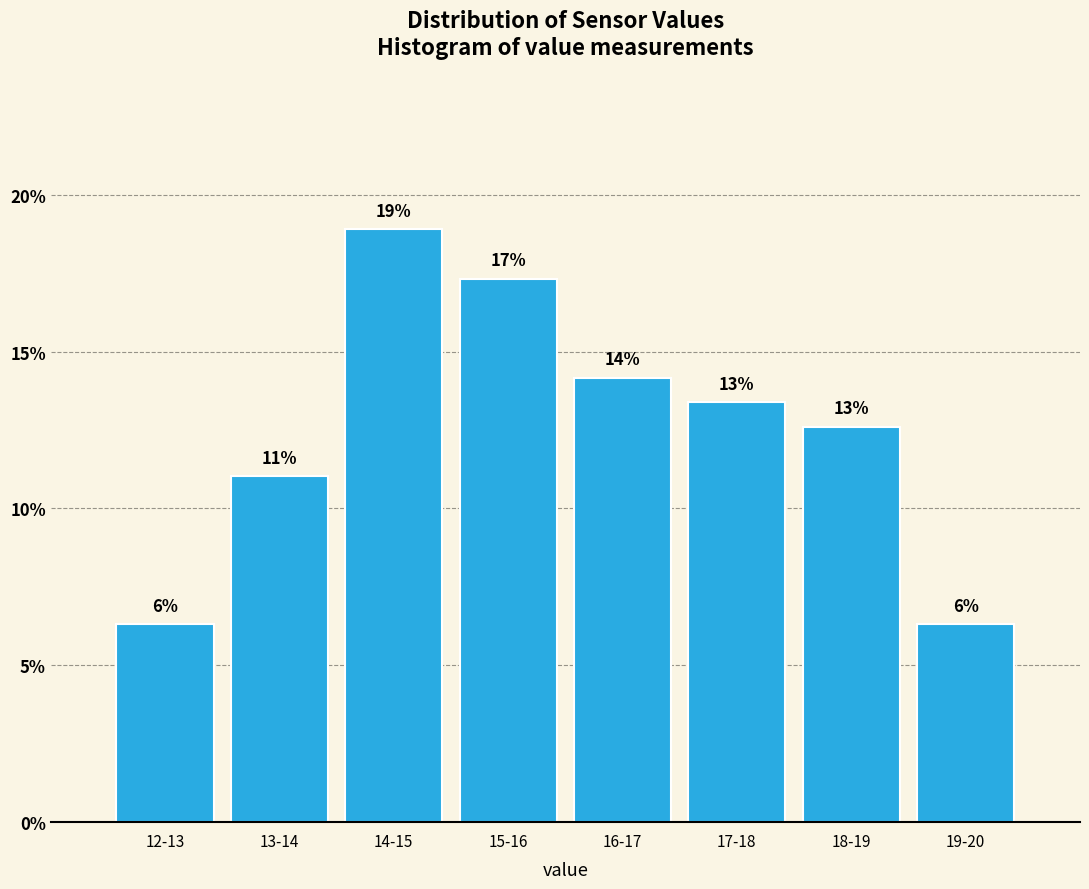

How many bars are there in total?

8